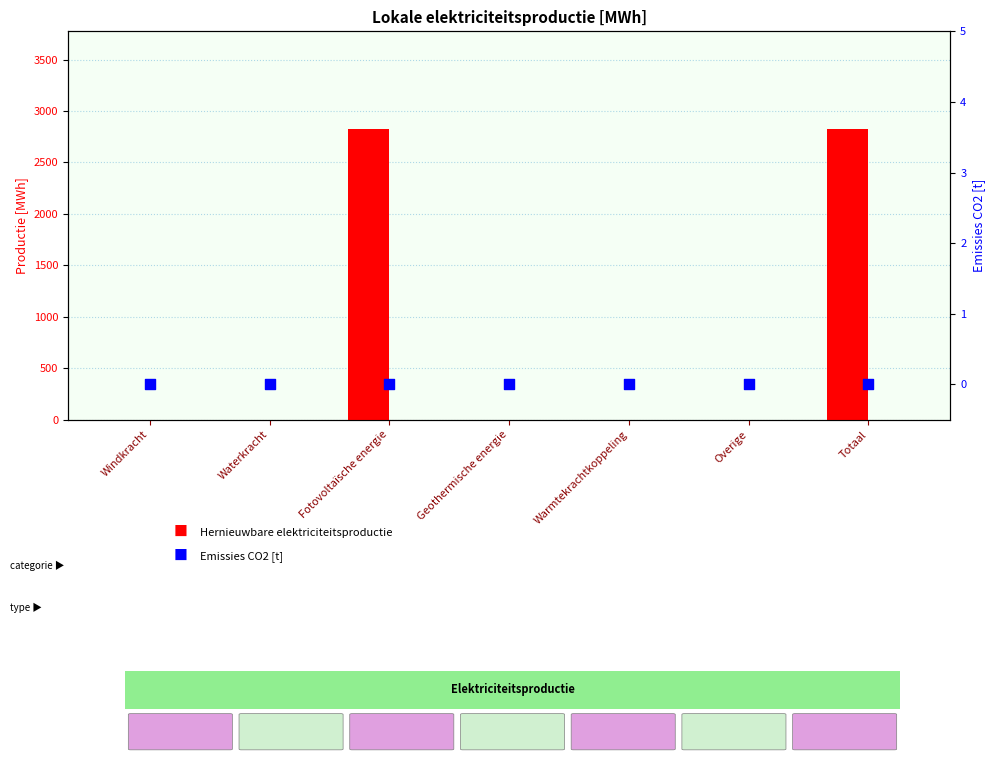

Which series has the largest total across all categories?

Hernieuwbare elektriciteitsproductie